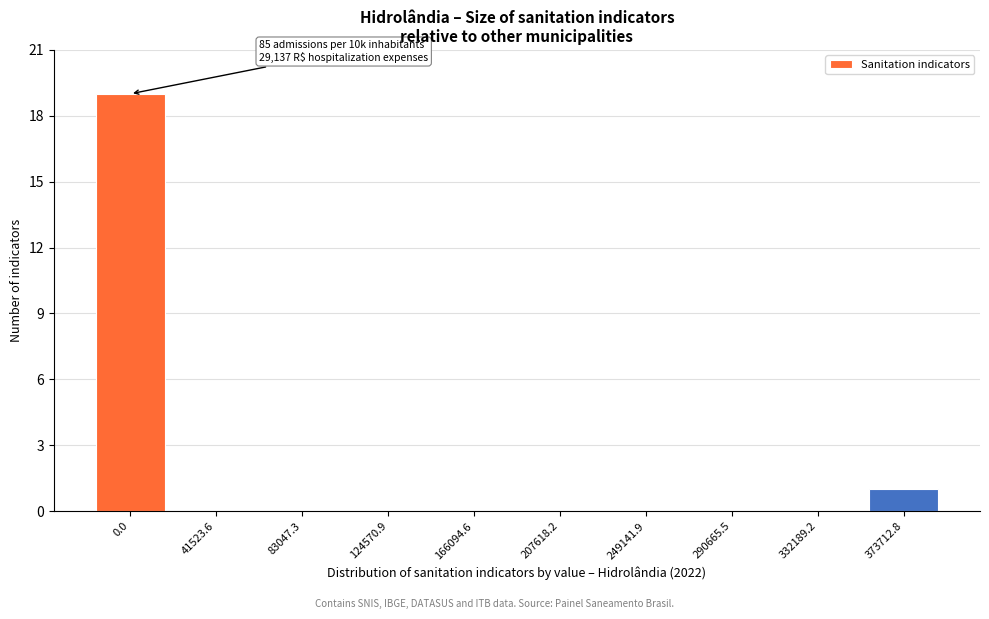

Reading left to right, what are all the values shown in this chart?

0.0=19	41523.6=0	83047.3=0	124570.9=0	166094.6=0	207618.2=0	249141.9=0	290665.5=0	332189.2=0	373712.8=1